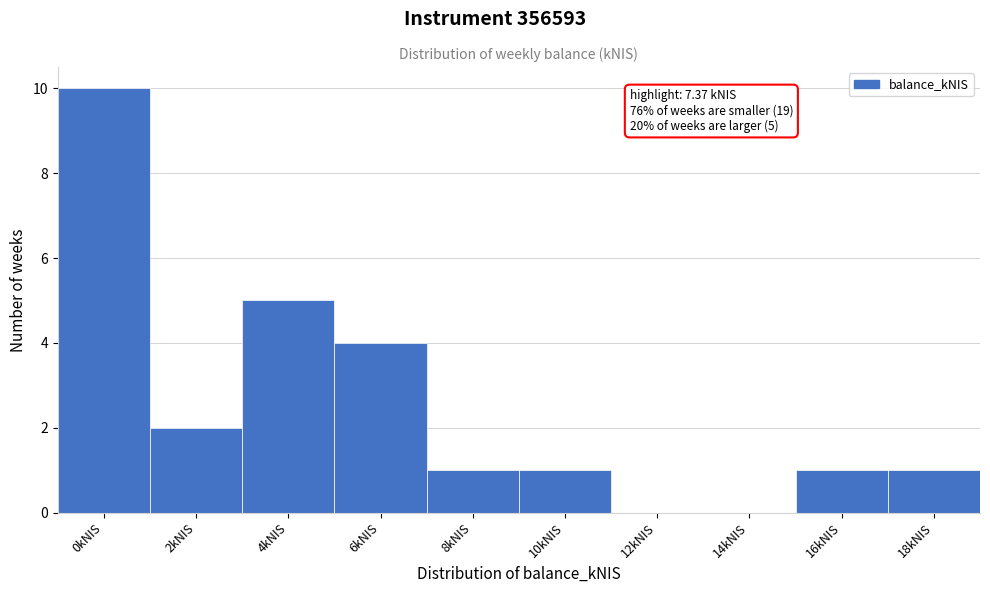

Reading right to left, list all the values displayed in this chart.

18kNIS=1	16kNIS=1	14kNIS=0	12kNIS=0	10kNIS=1	8kNIS=1	6kNIS=4	4kNIS=5	2kNIS=2	0kNIS=10